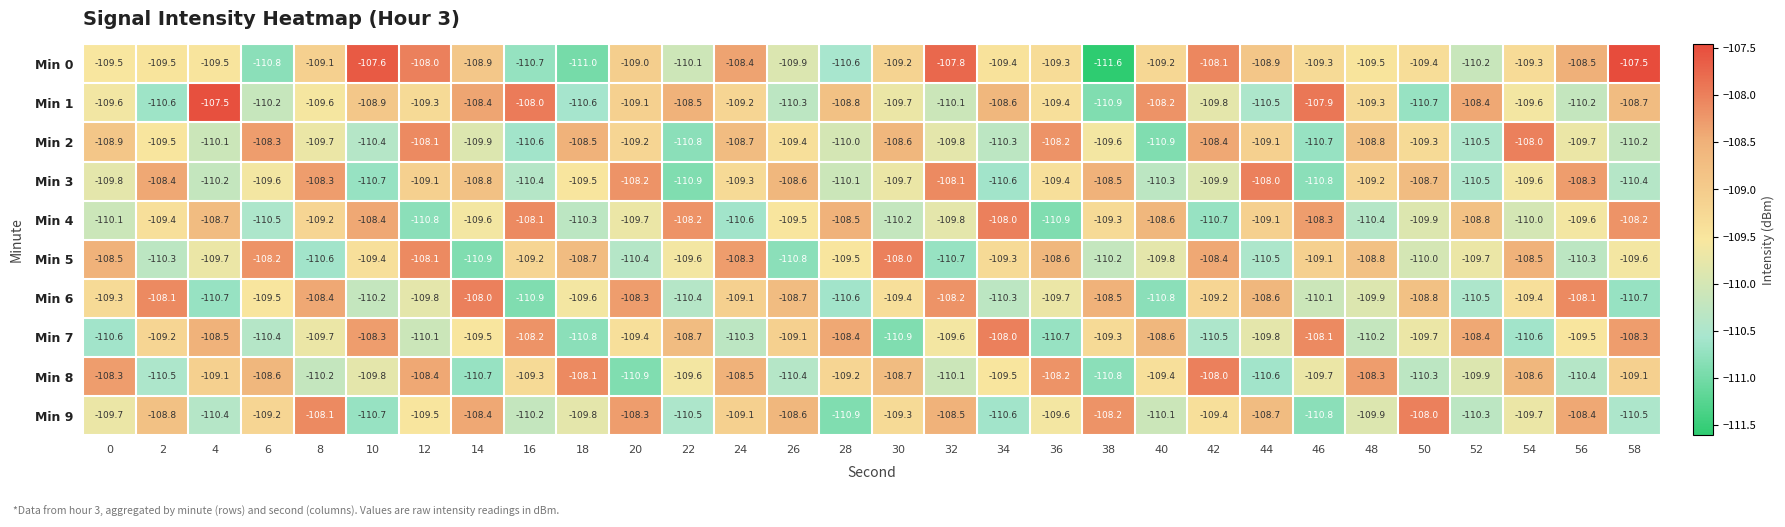

Which series has the largest total across all categories?

Min 0